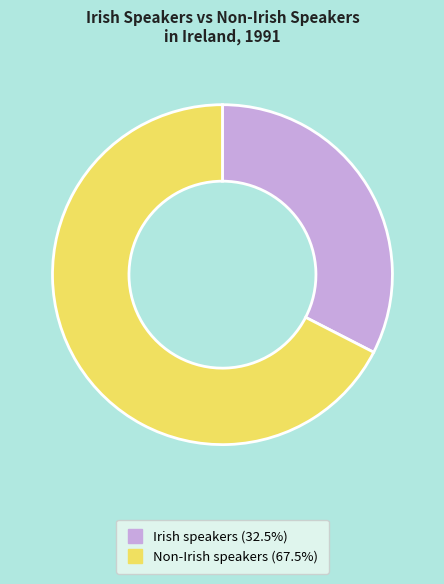

Is there any slice that represents more than half of the pie?

Yes